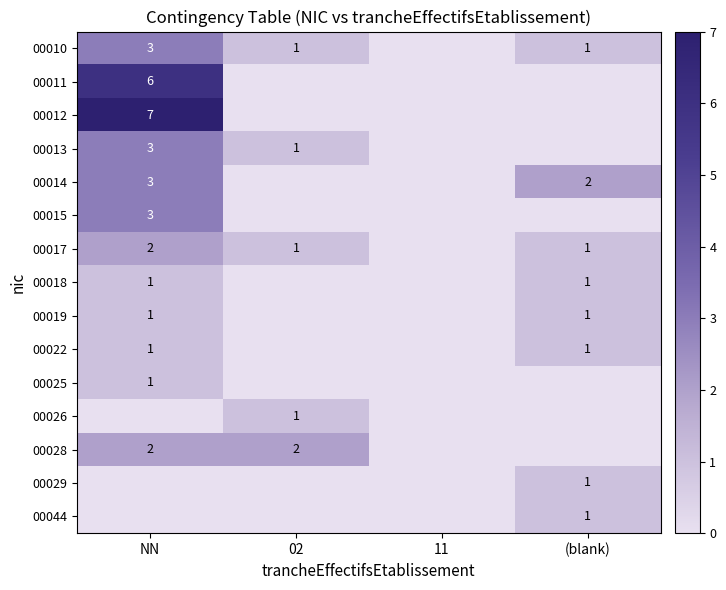

True or false: 00028 has a value of 1 at NN.

False